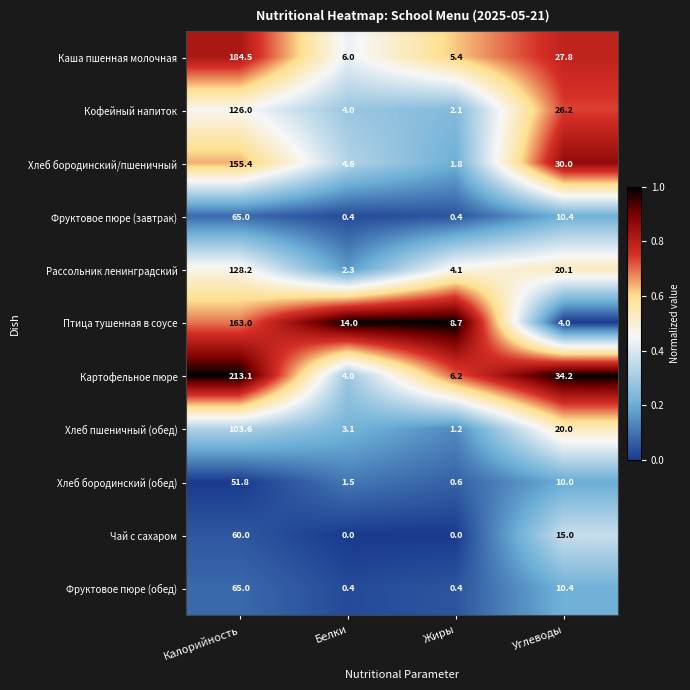

How many distinct data groups are displayed?

11